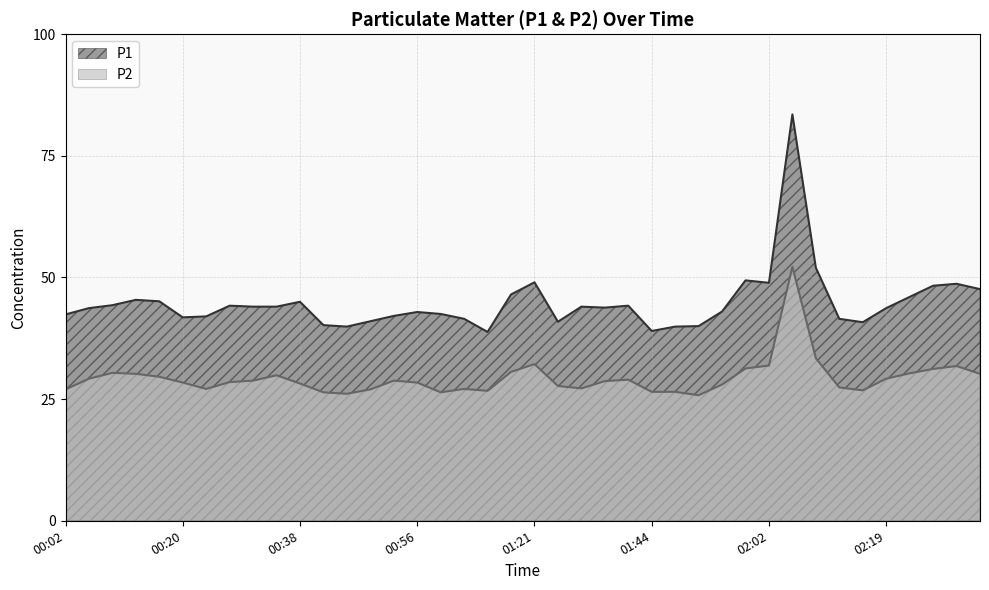

What is the difference between the highest and lowest values at 01:03?

14.4